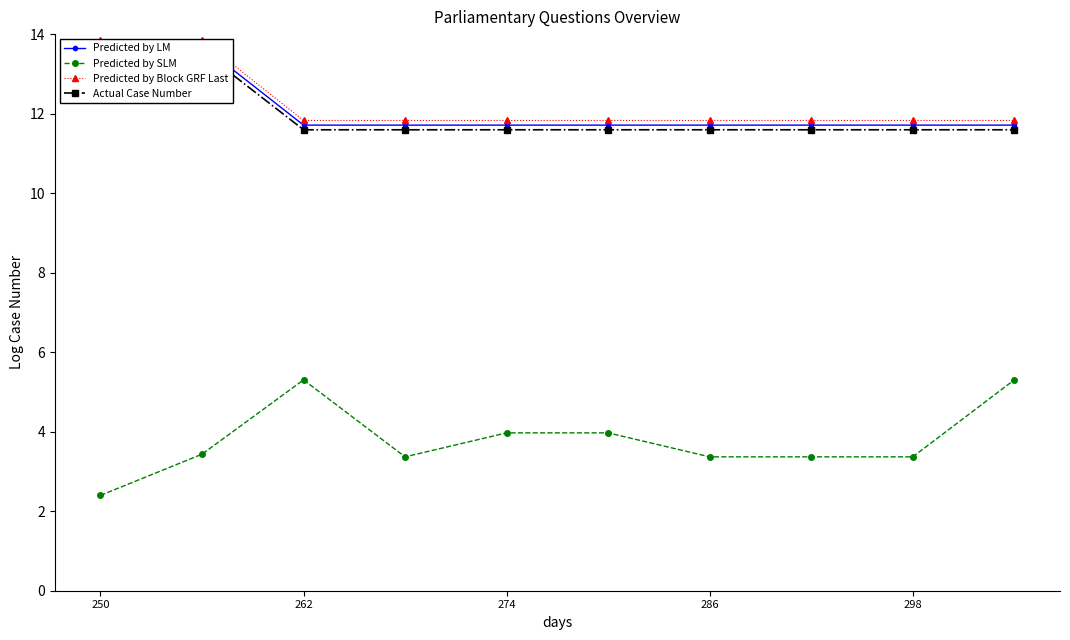

Reading left to right, what are all the values shown in this chart?

Predicted by LM: 13.7	13.7	11.7	11.7	11.7	11.7	11.7	11.7	11.7	11.7
Predicted by SLM: 2.4	3.4	5.3	3.4	4.0	4.0	3.4	3.4	3.4	5.3
Predicted by Block GRF Last: 13.9	13.9	11.8	11.8	11.8	11.8	11.8	11.8	11.8	11.8
Actual Case Number: 13.6	13.6	11.6	11.6	11.6	11.6	11.6	11.6	11.6	11.6